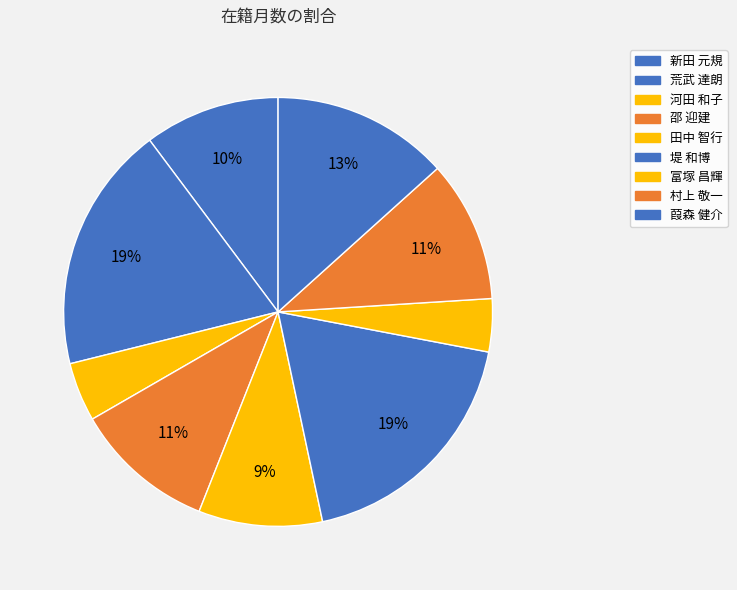

Count the number of slices in the pie.

9